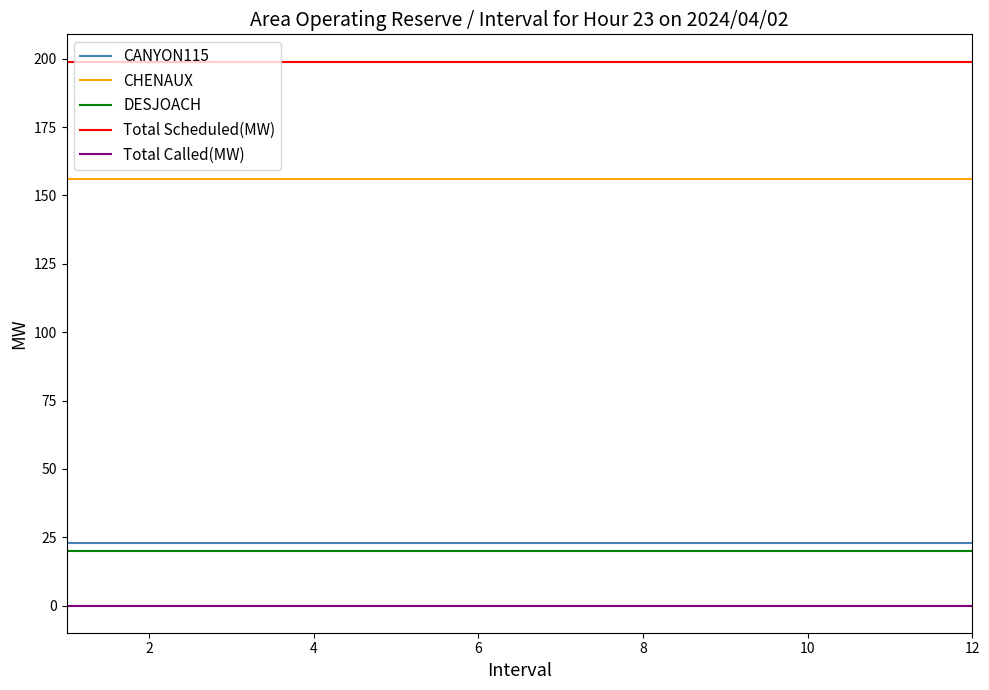

What is the greatest value displayed?

199